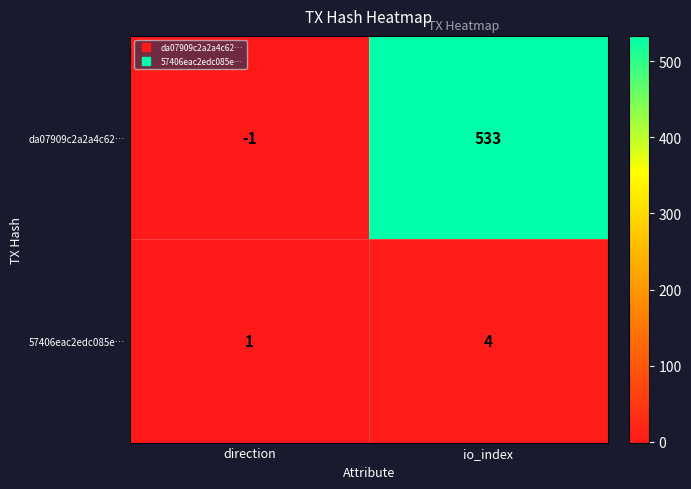

What is the average value of the da07909c2a2a4c62… series?

266